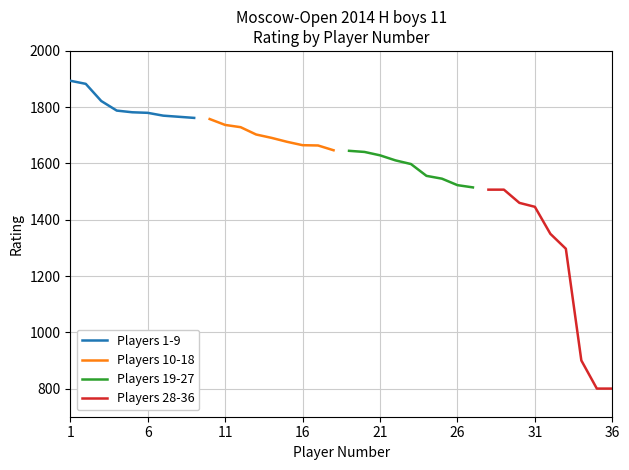

What is the average value of the Players 10-18 series?

1697